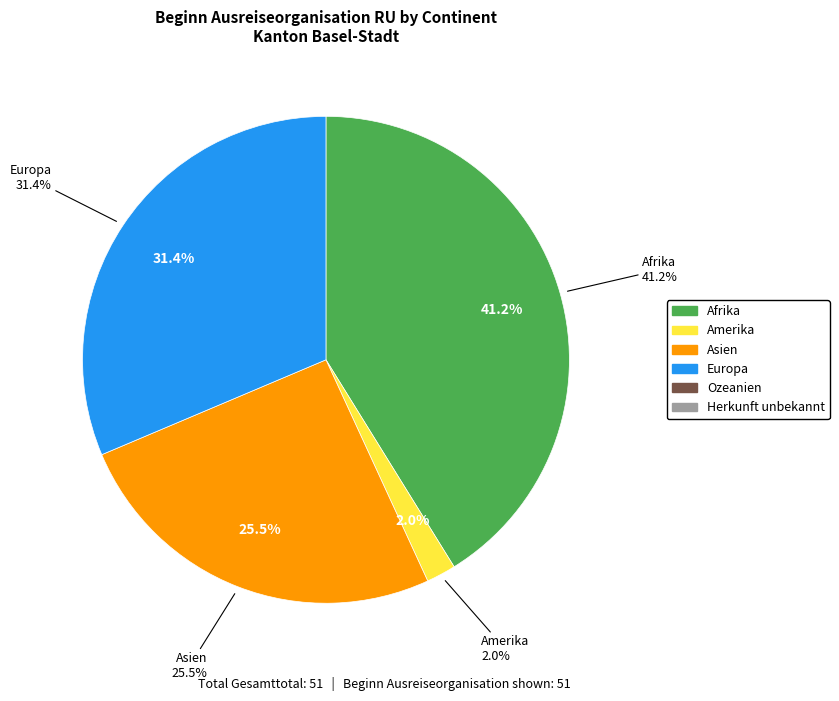

What is the largest slice in the pie chart?

Afrika